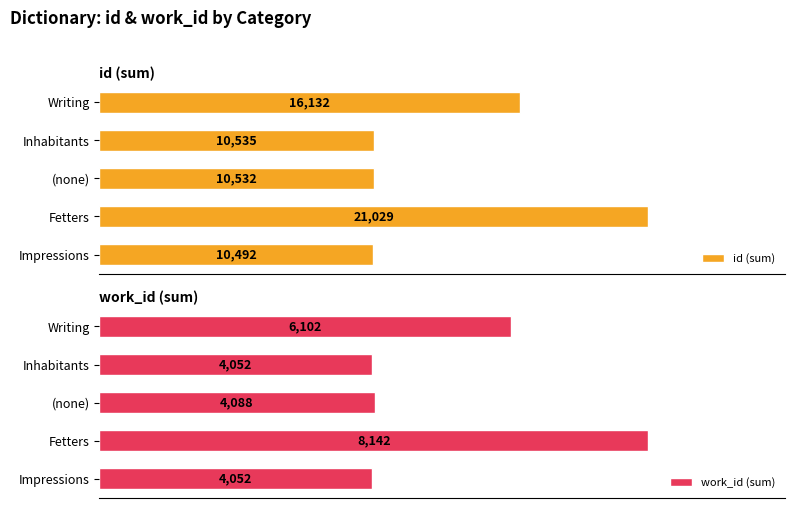

Rank the series by their maximum value, from highest to lowest.

id (sum), work_id (sum)